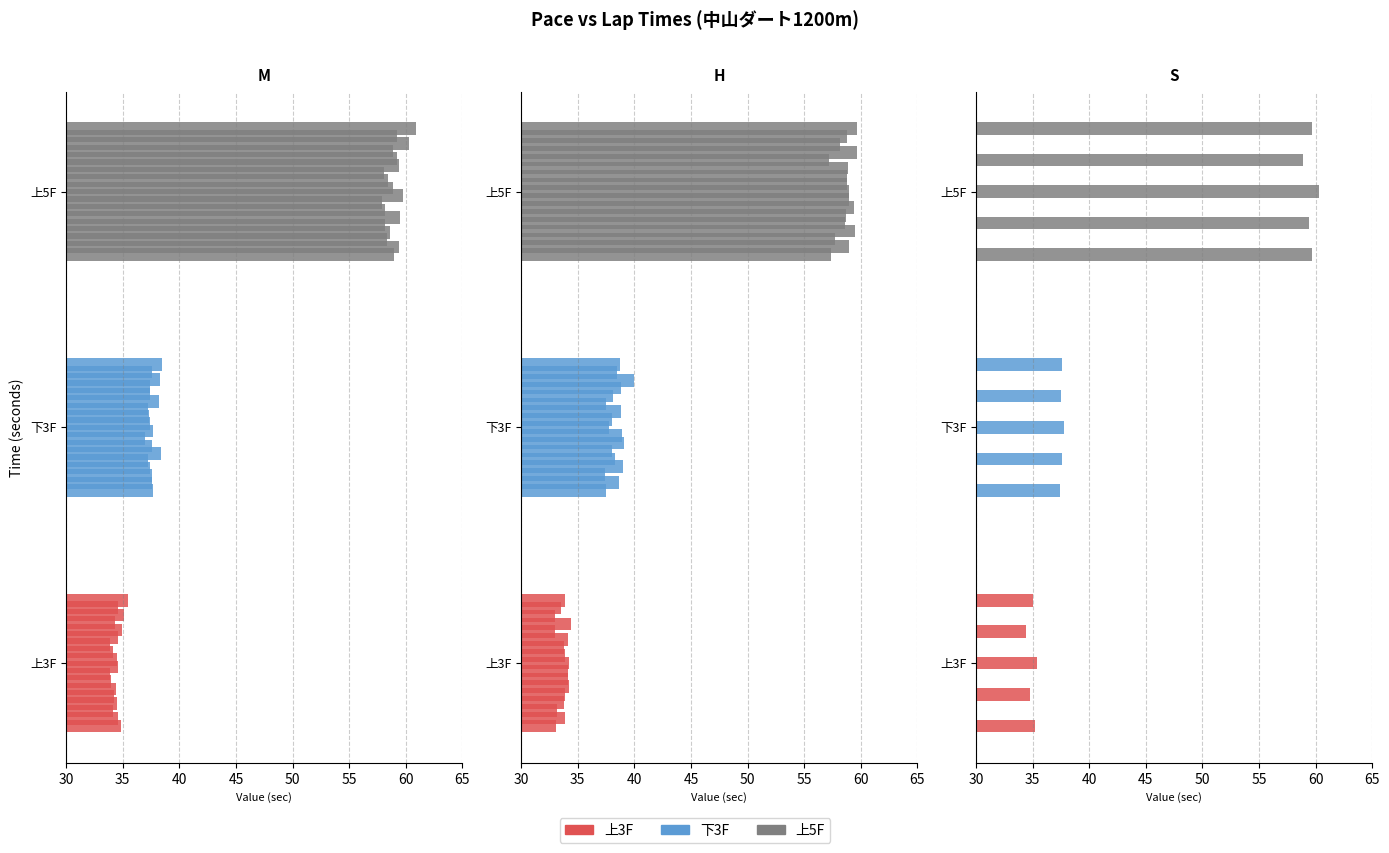

Count the 下3F values in the range 37 to 38.

14